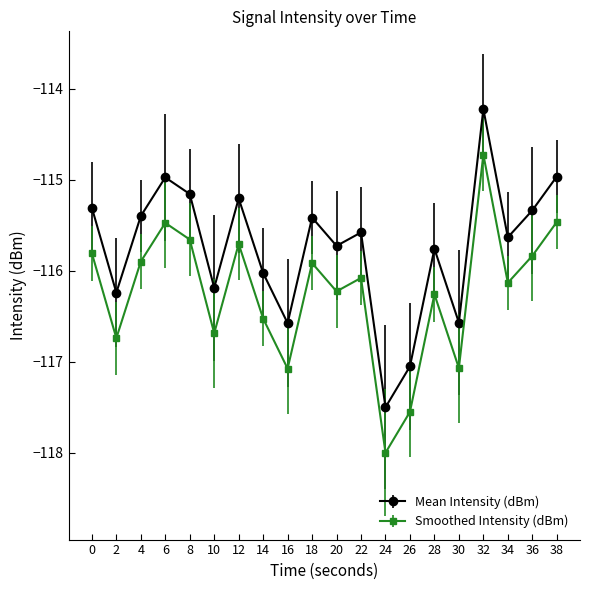

True or false: Mean Intensity (dBm) and Smoothed Intensity (dBm) intersect in this chart.

False